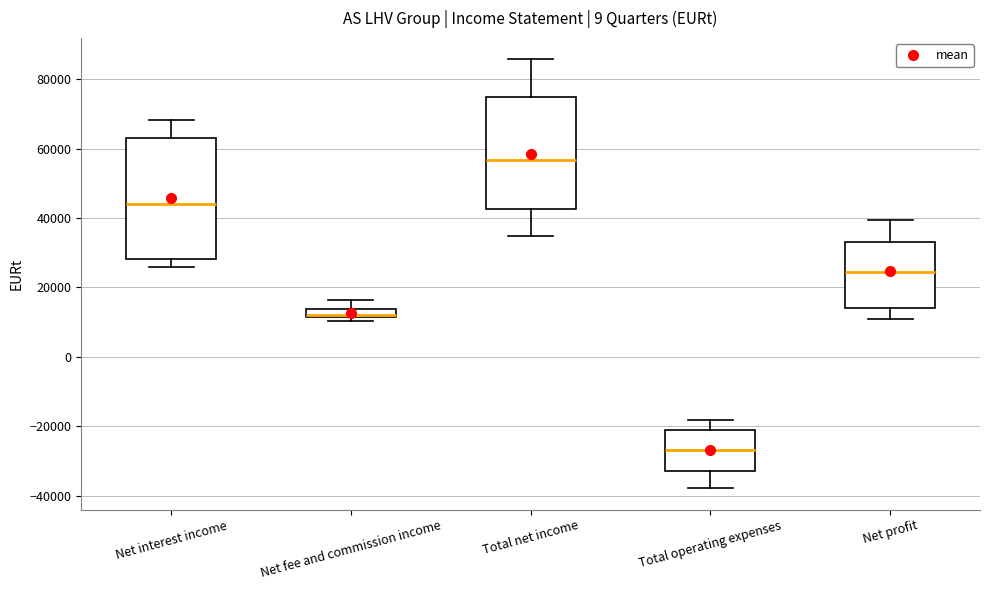

Where is the lower edge of the box for Net fee and commission income on the y-axis? The values are not printed on the chart, so give them approximately, as read against the axis.

12000